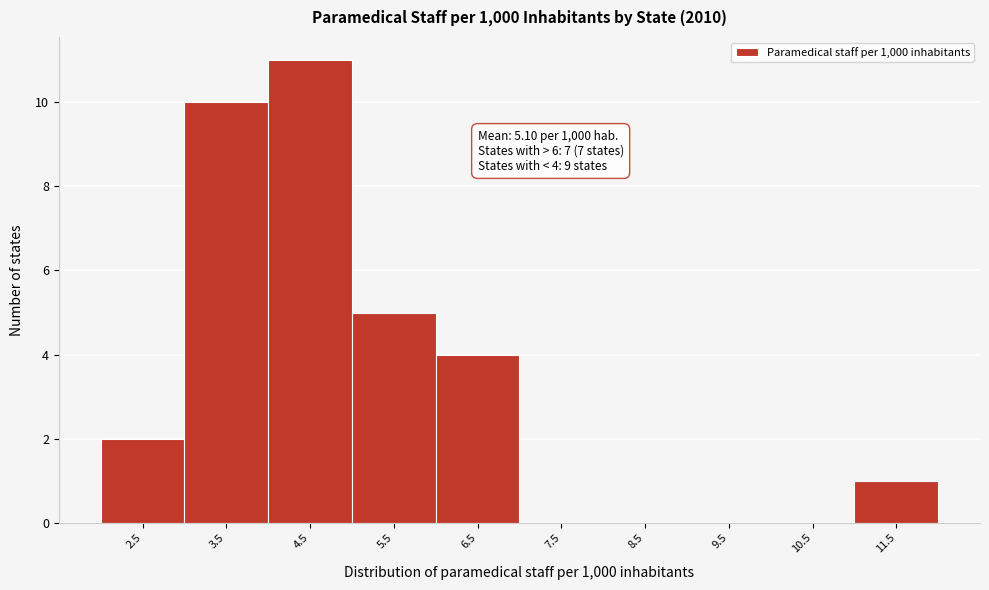

Reading left to right, extract all data points from this chart.

2.5=2	3.5=10	4.5=11	5.5=5	6.5=4	7.5=0	8.5=0	9.5=0	10.5=0	11.5=1